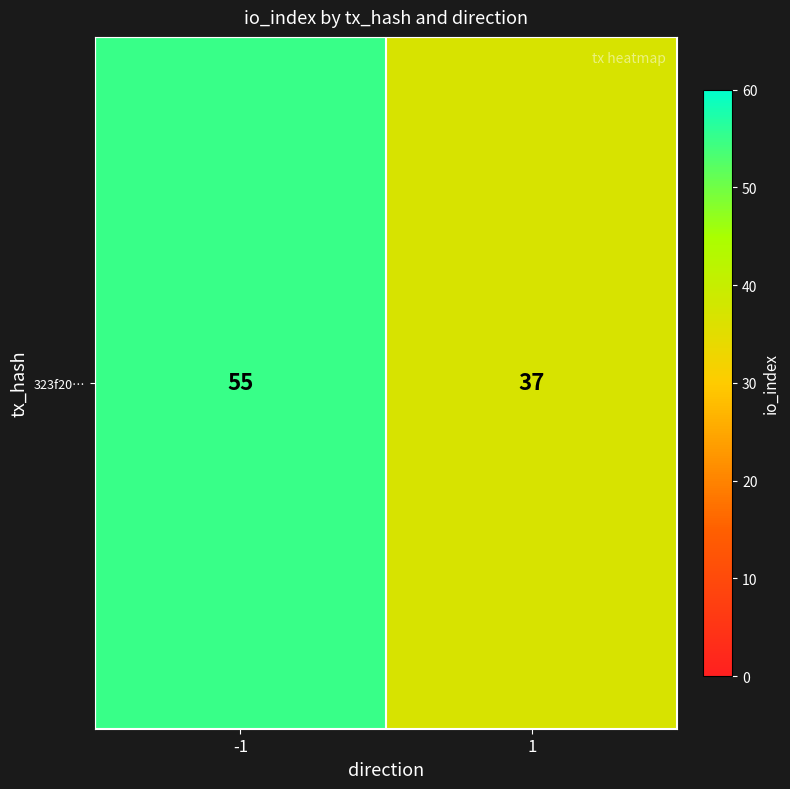

What is the change in value from -1 to 1?

-18